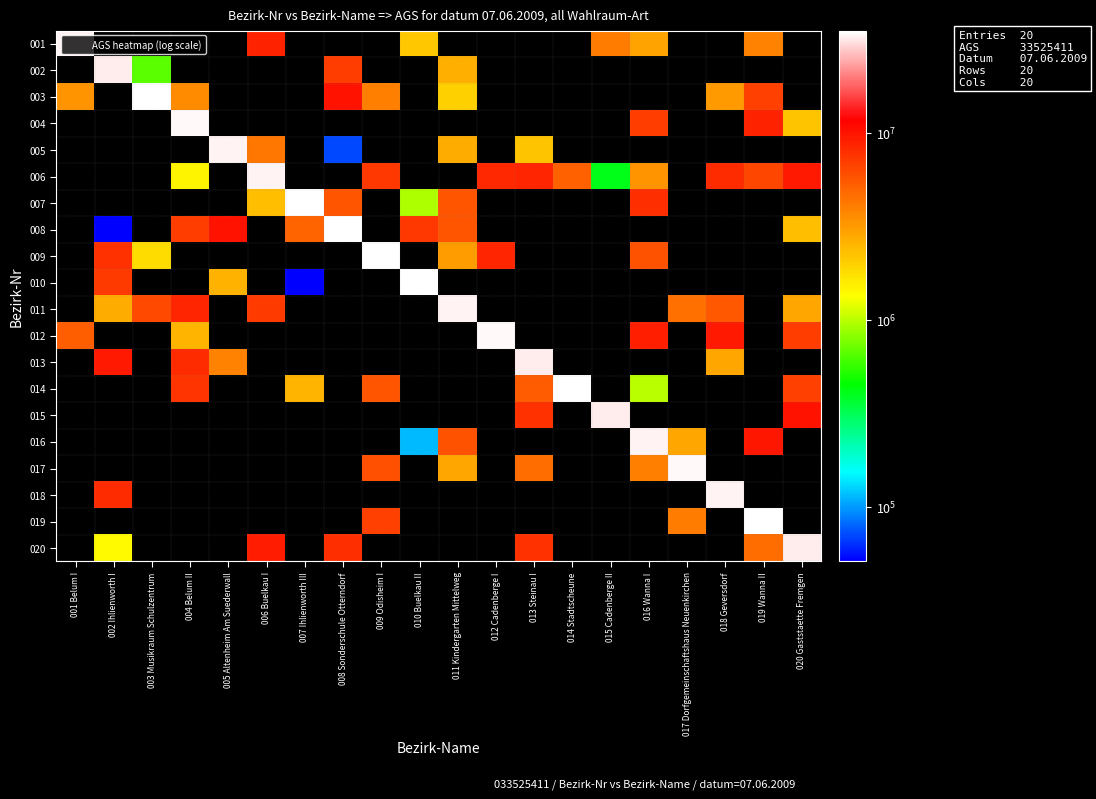

Is the value of 001 at 010 Buelkau II greater than the value of 015 at 020 Gaststaette Fremgen?

No